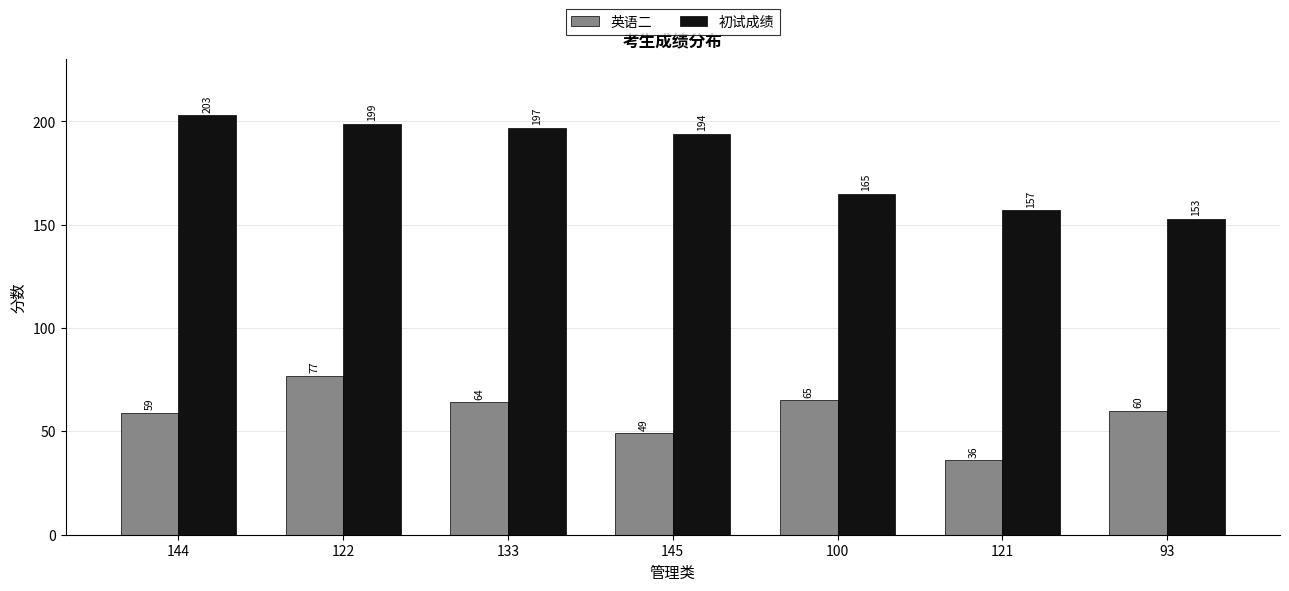

What value does the 英语二 series have at 122?

77